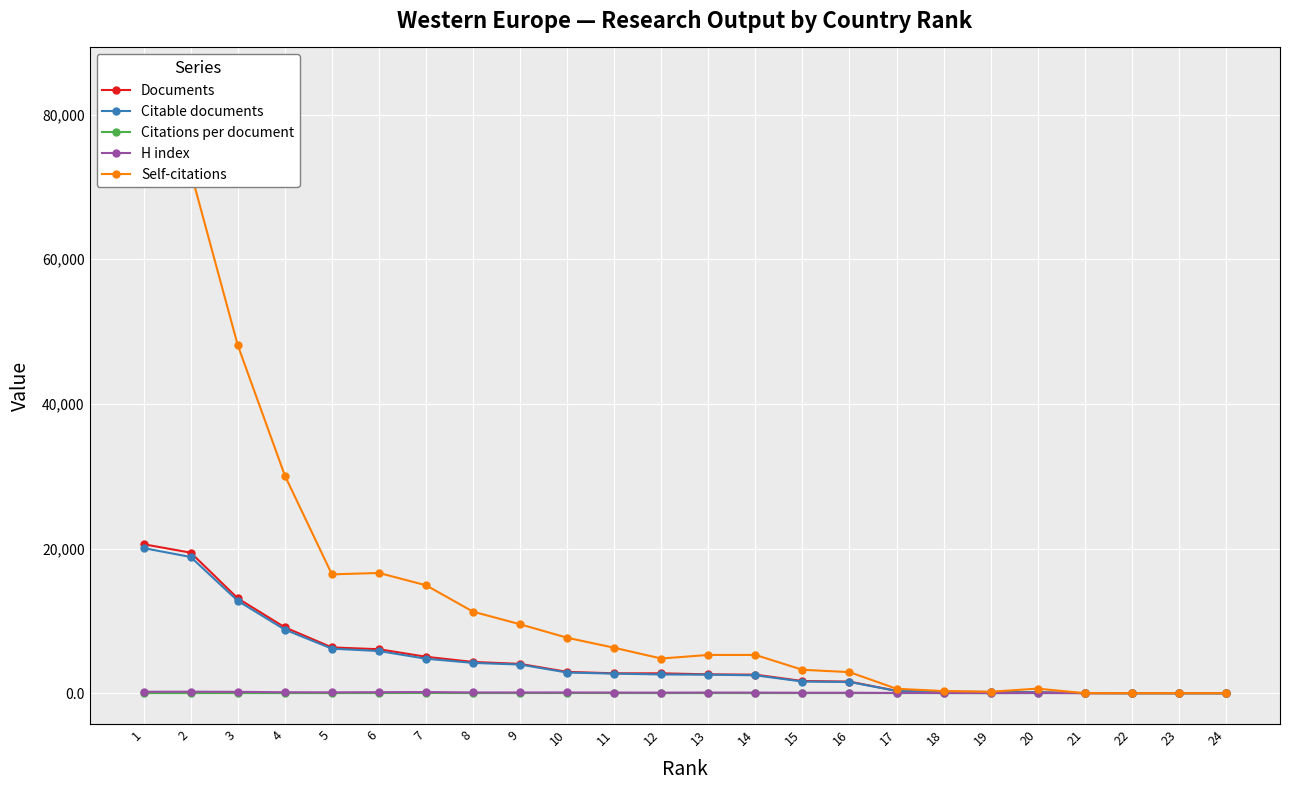

How many positive values does the Self-citations series have?

21